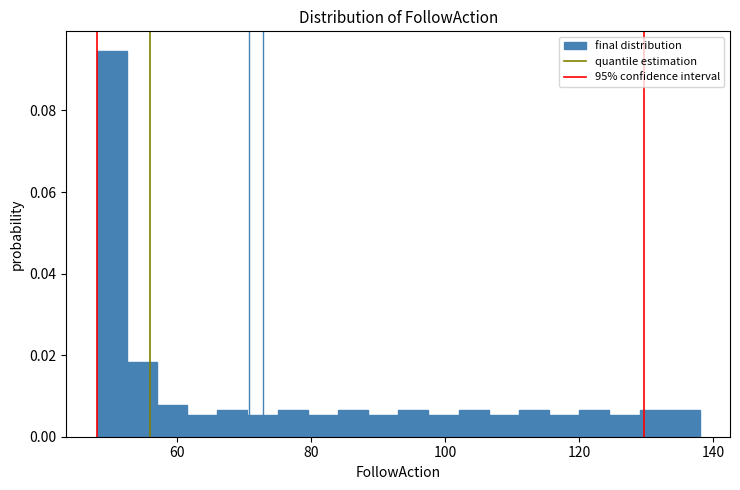

Around what value on the x-axis is the tallest bar? Give the approximate position of its centre, as read against the axis.

50